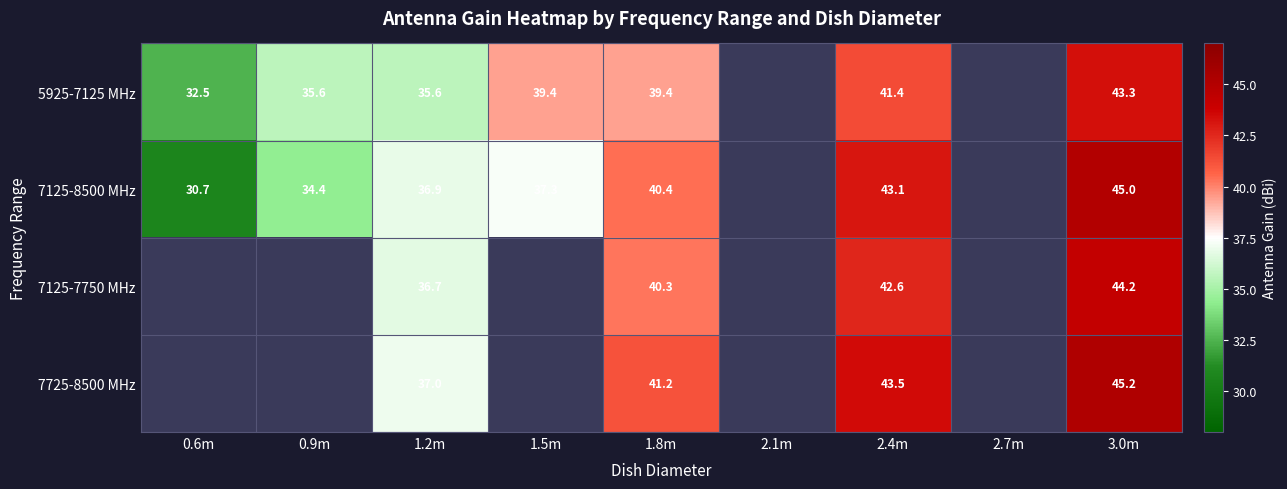

Is the value of 7125-8500 MHz at 3.0m greater than the value of 7725-8500 MHz at 1.8m?

Yes